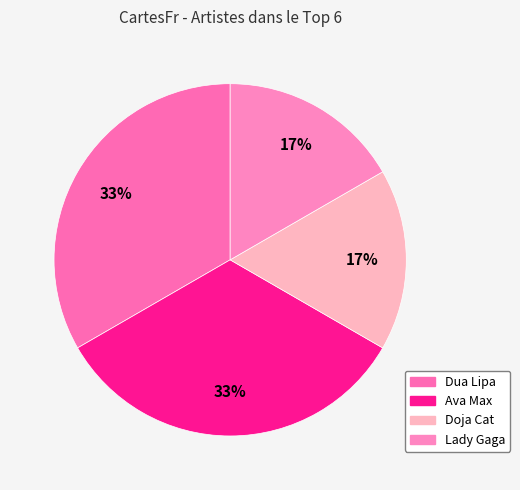

Rank the categories by value from lowest to highest.

Doja Cat, Lady Gaga, Dua Lipa, Ava Max